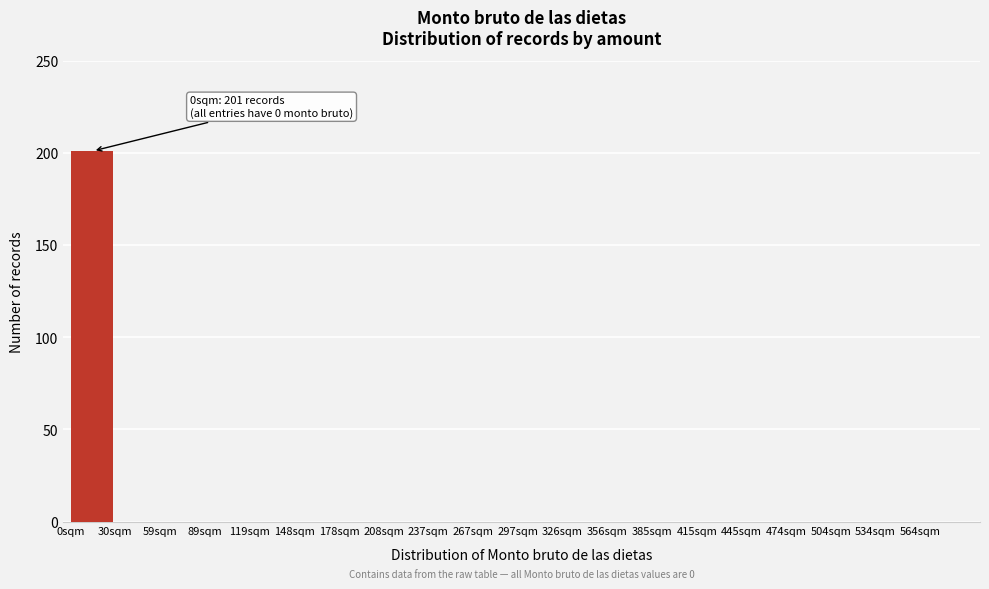

Reading right to left, extract all data points from this chart.

564sqm=0	534sqm=0	504sqm=0	474sqm=0	445sqm=0	415sqm=0	385sqm=0	356sqm=0	326sqm=0	297sqm=0	267sqm=0	237sqm=0	208sqm=0	178sqm=0	148sqm=0	119sqm=0	89sqm=0	59sqm=0	30sqm=0	0sqm=201